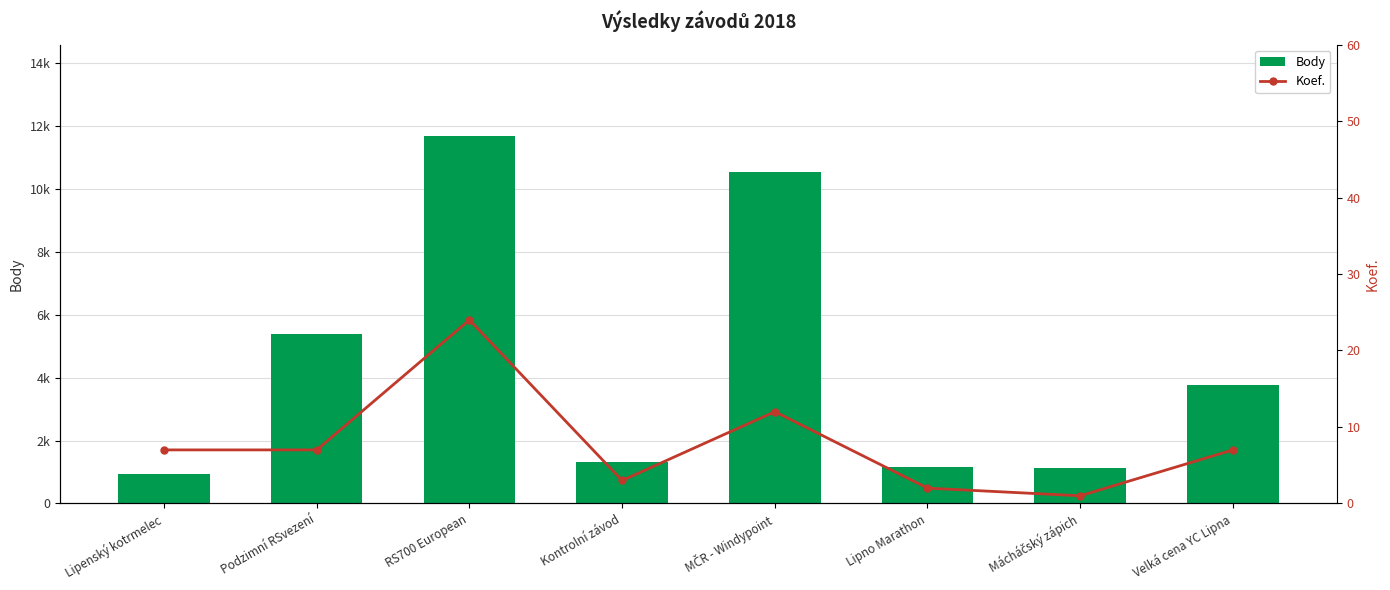

Between Podzimní RSvezení and Lipno Marathon, which is larger?

Podzimní RSvezení